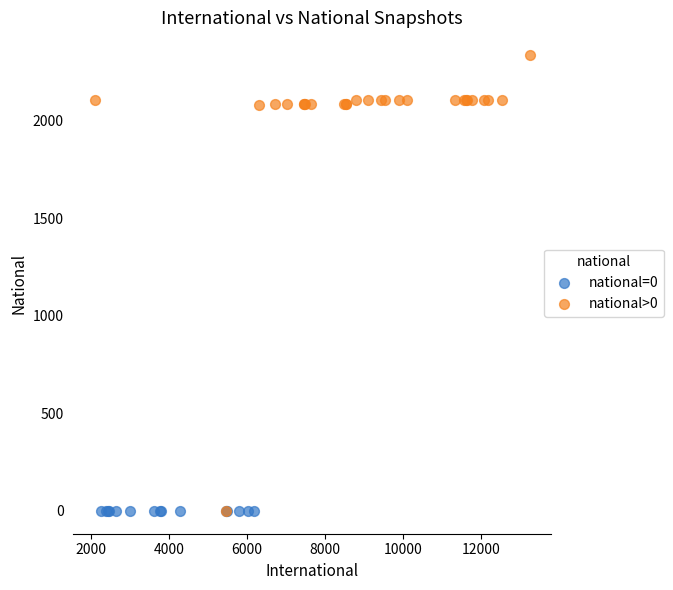

Which series contains the highest Y value?

national>0